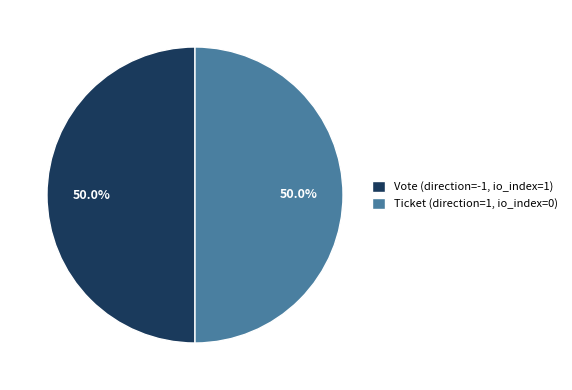

The Vote slice represents 99% of the pie. True or false?

False